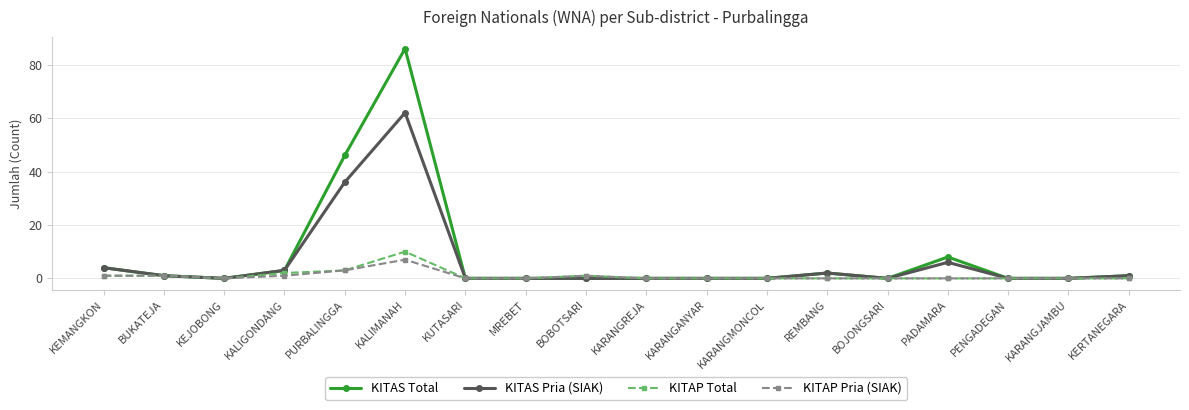

What is the greatest value displayed?

86